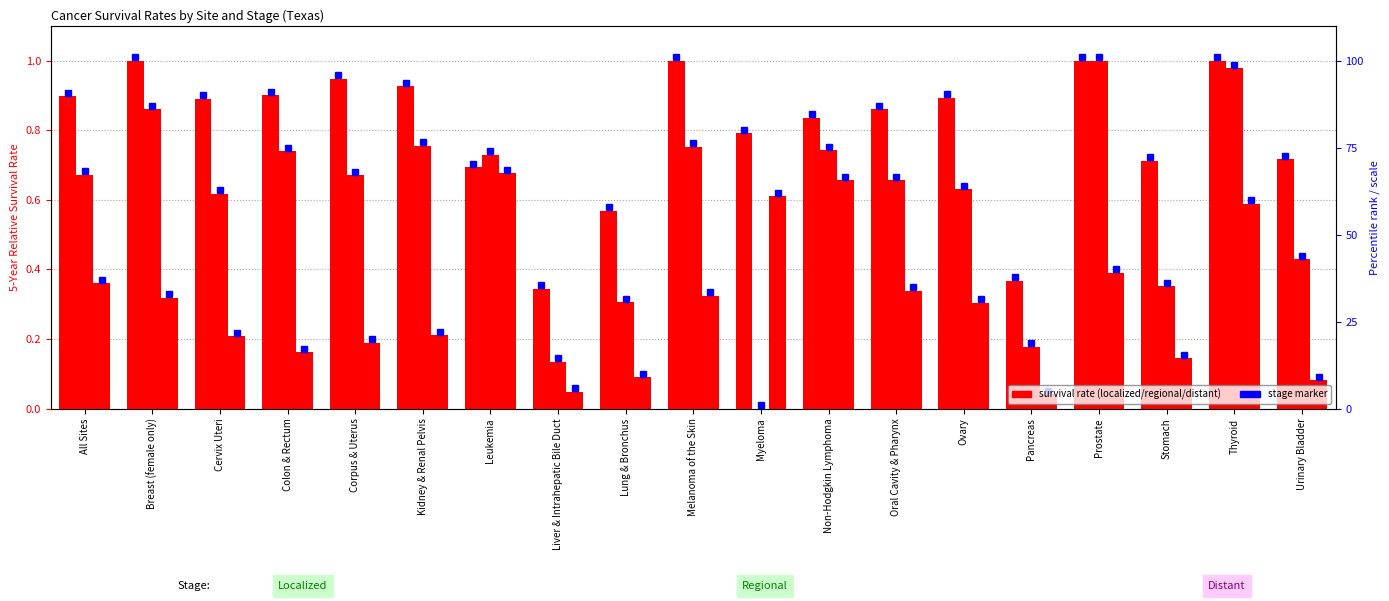

How many series are shown in this chart?

3